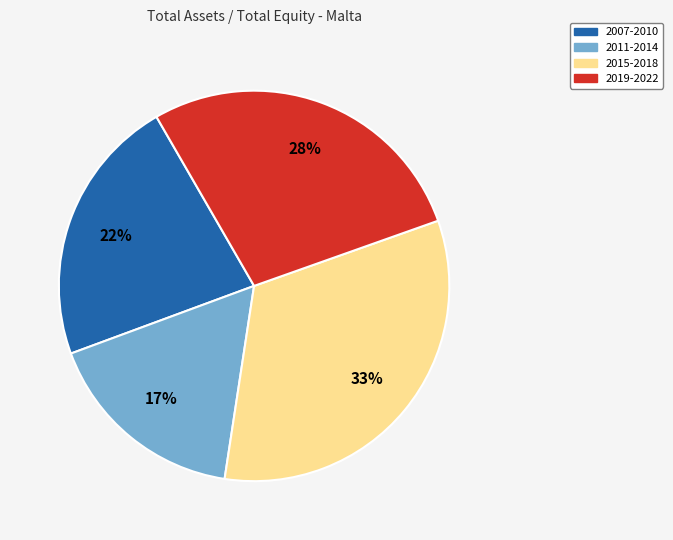

To the nearest percent, what is the average slice percentage?

25%